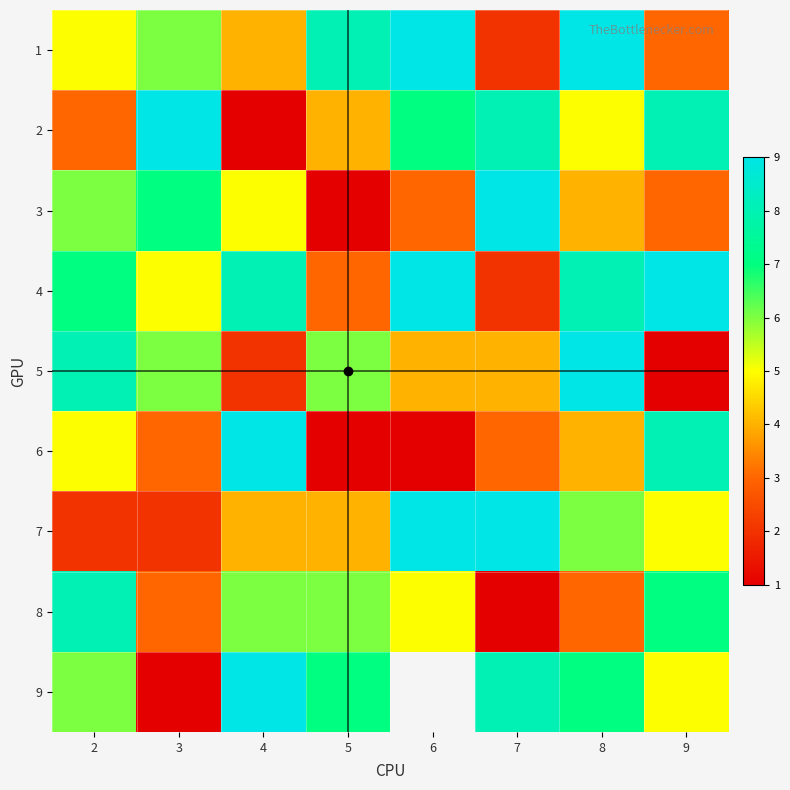

How many values in 9 are above zero?

7